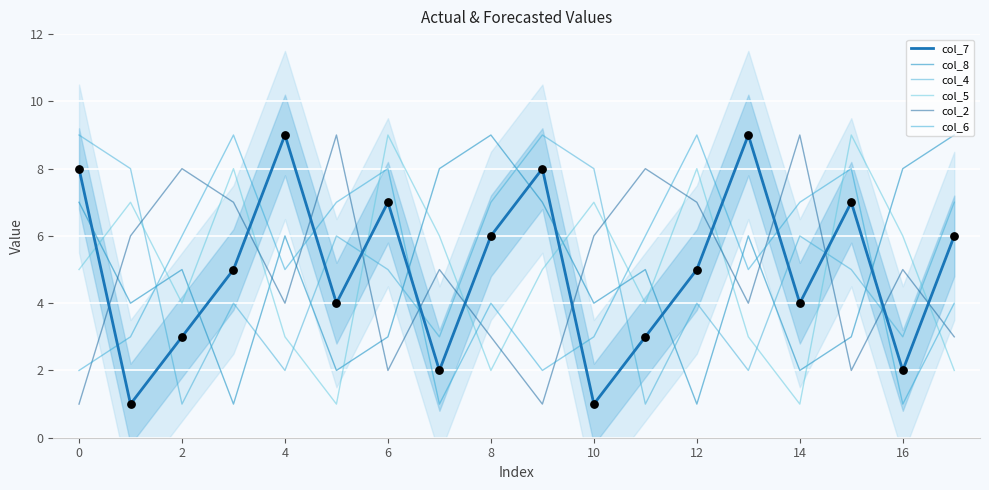

Which series has the largest Y range (max minus min)?

col_7